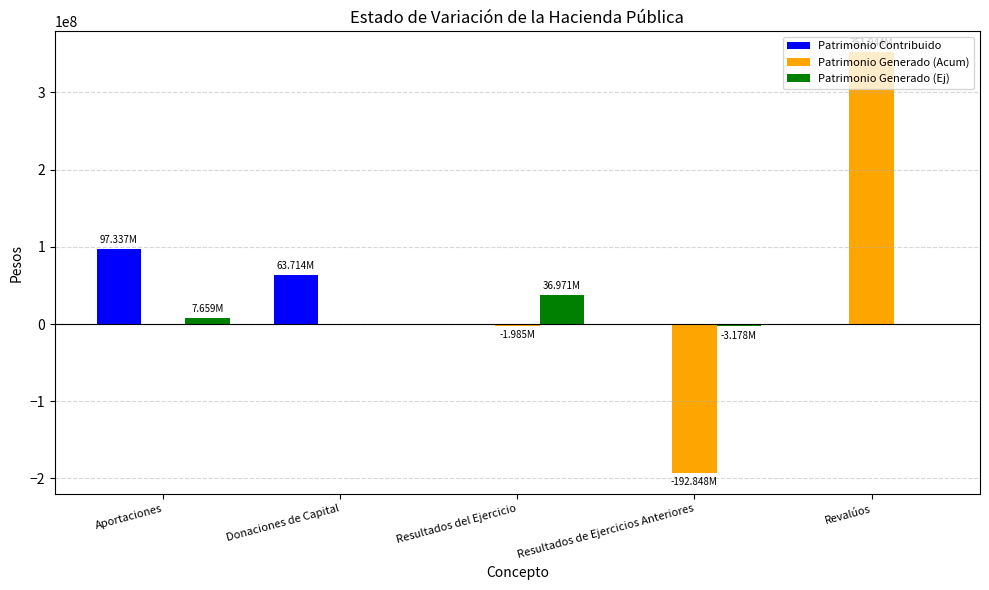

How many data points does each series have?

5